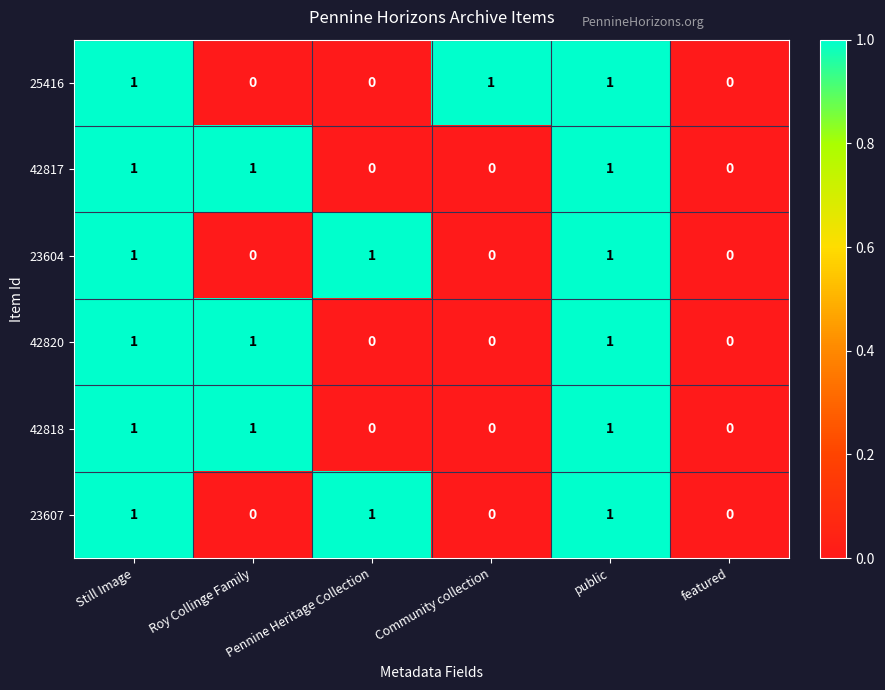

Count the 42818 values in the range 0 to 1.

6